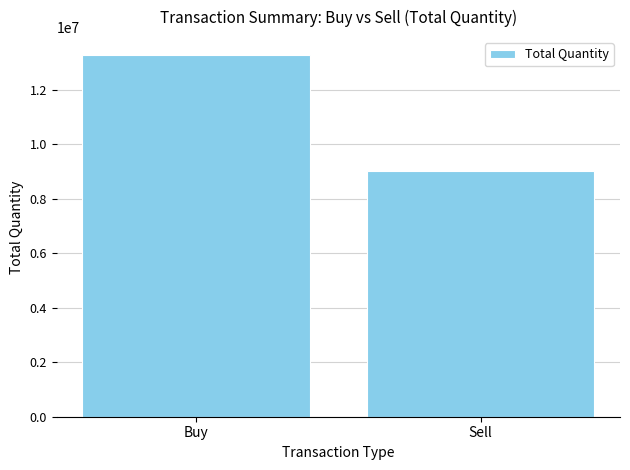

What is the greatest value displayed?

13274392